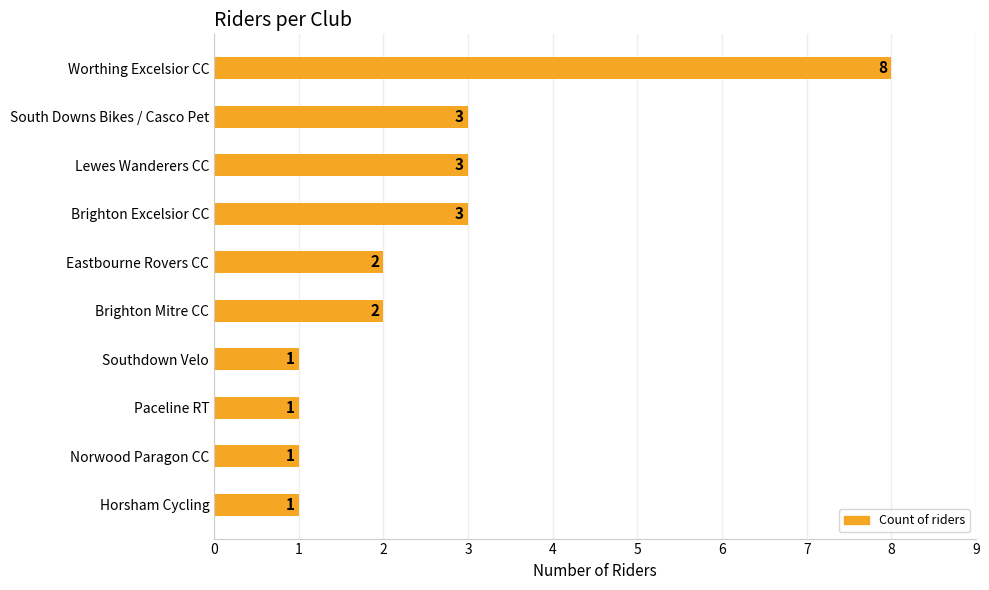

True or false: the data shows 2 at South Downs Bikes / Casco Pet.

False